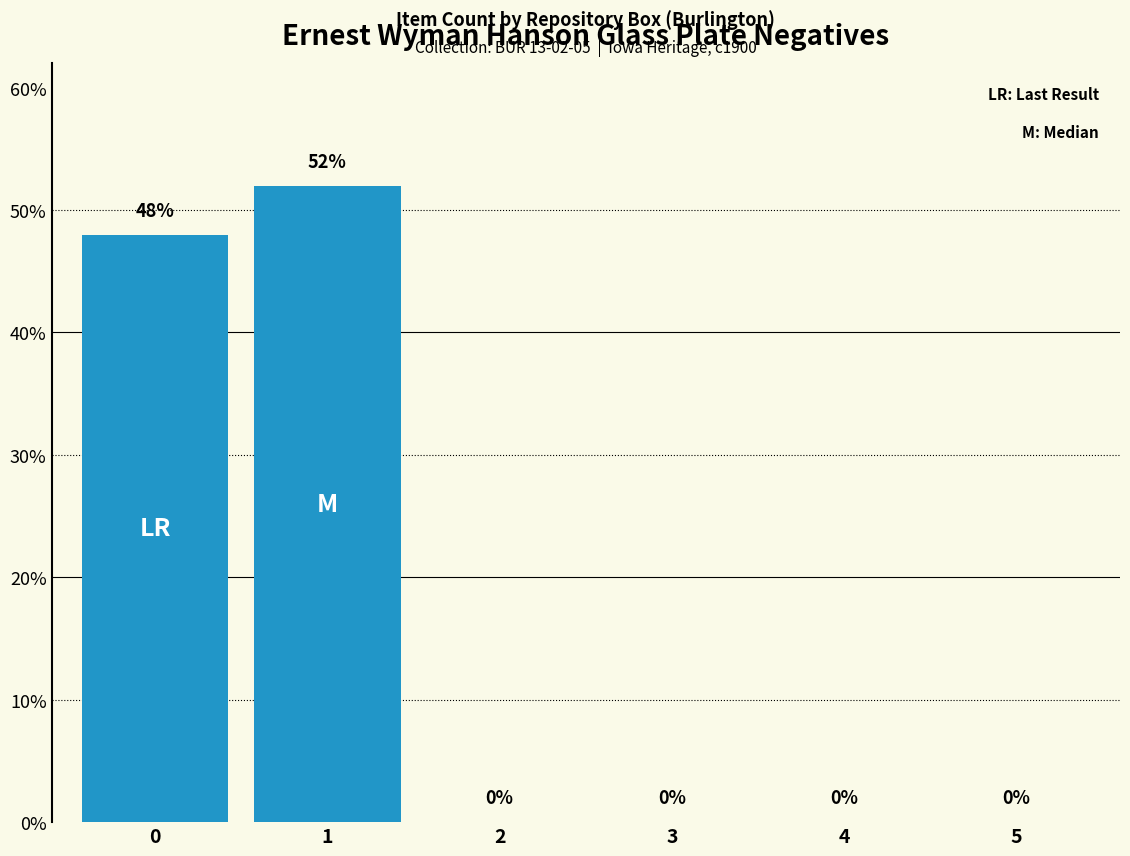

What is the greatest value displayed?

52